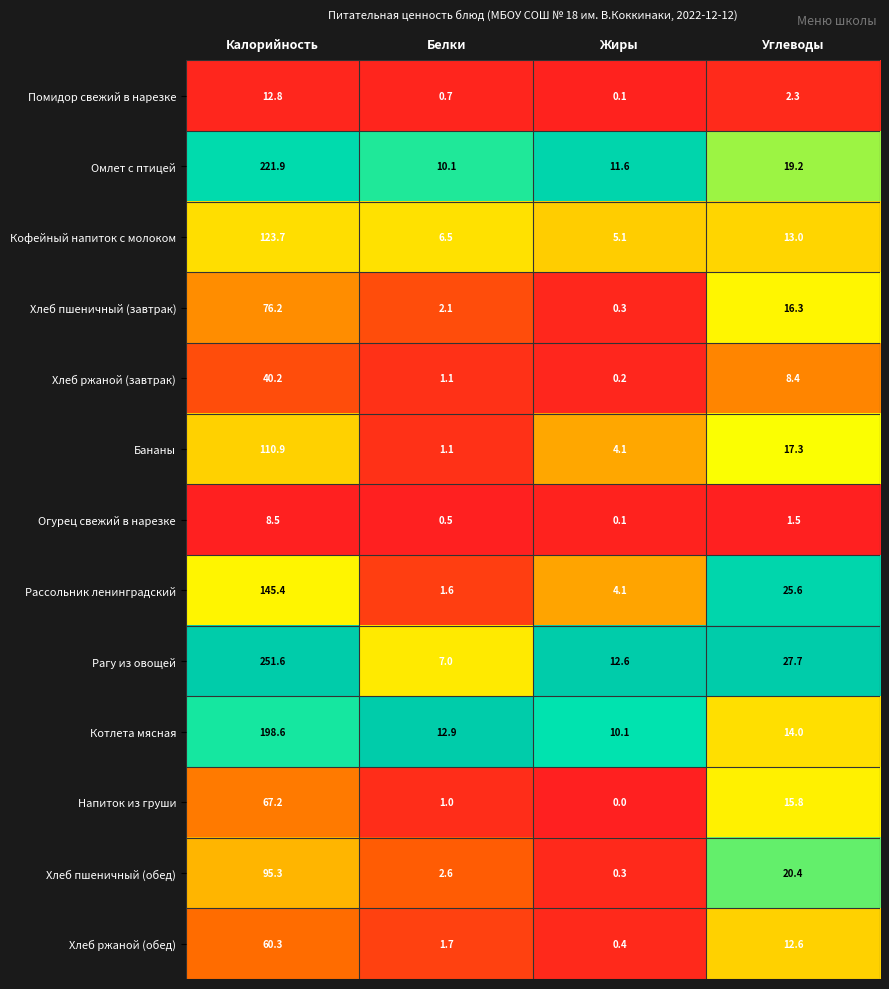

At which label does Омлет с птицей first exceed 19?

Калорийность